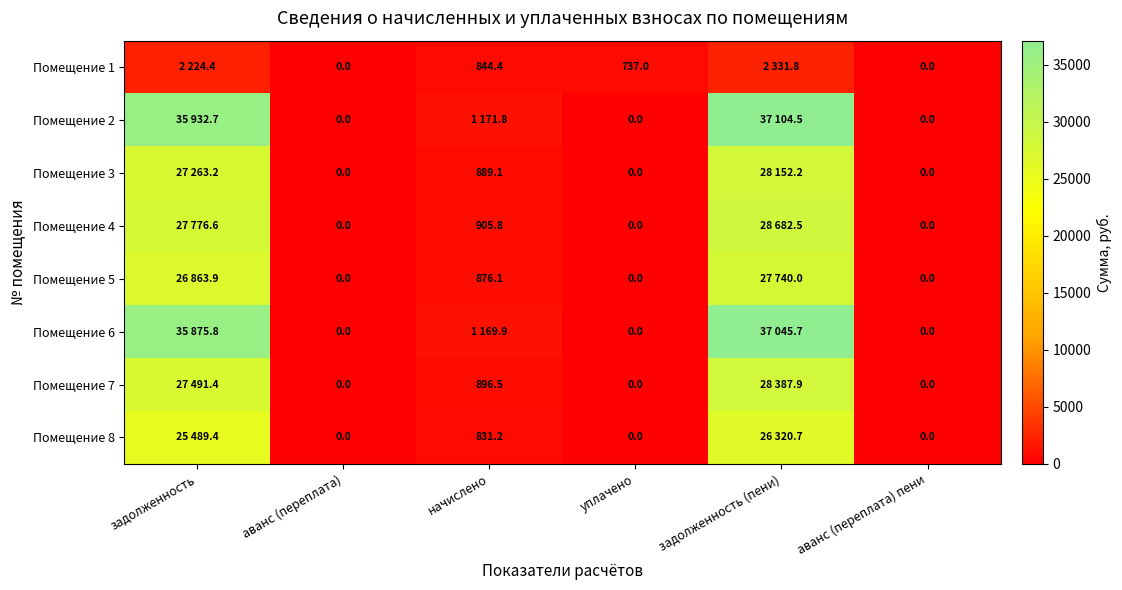

At which label is Помещение 7 closest to 14193?

начислено